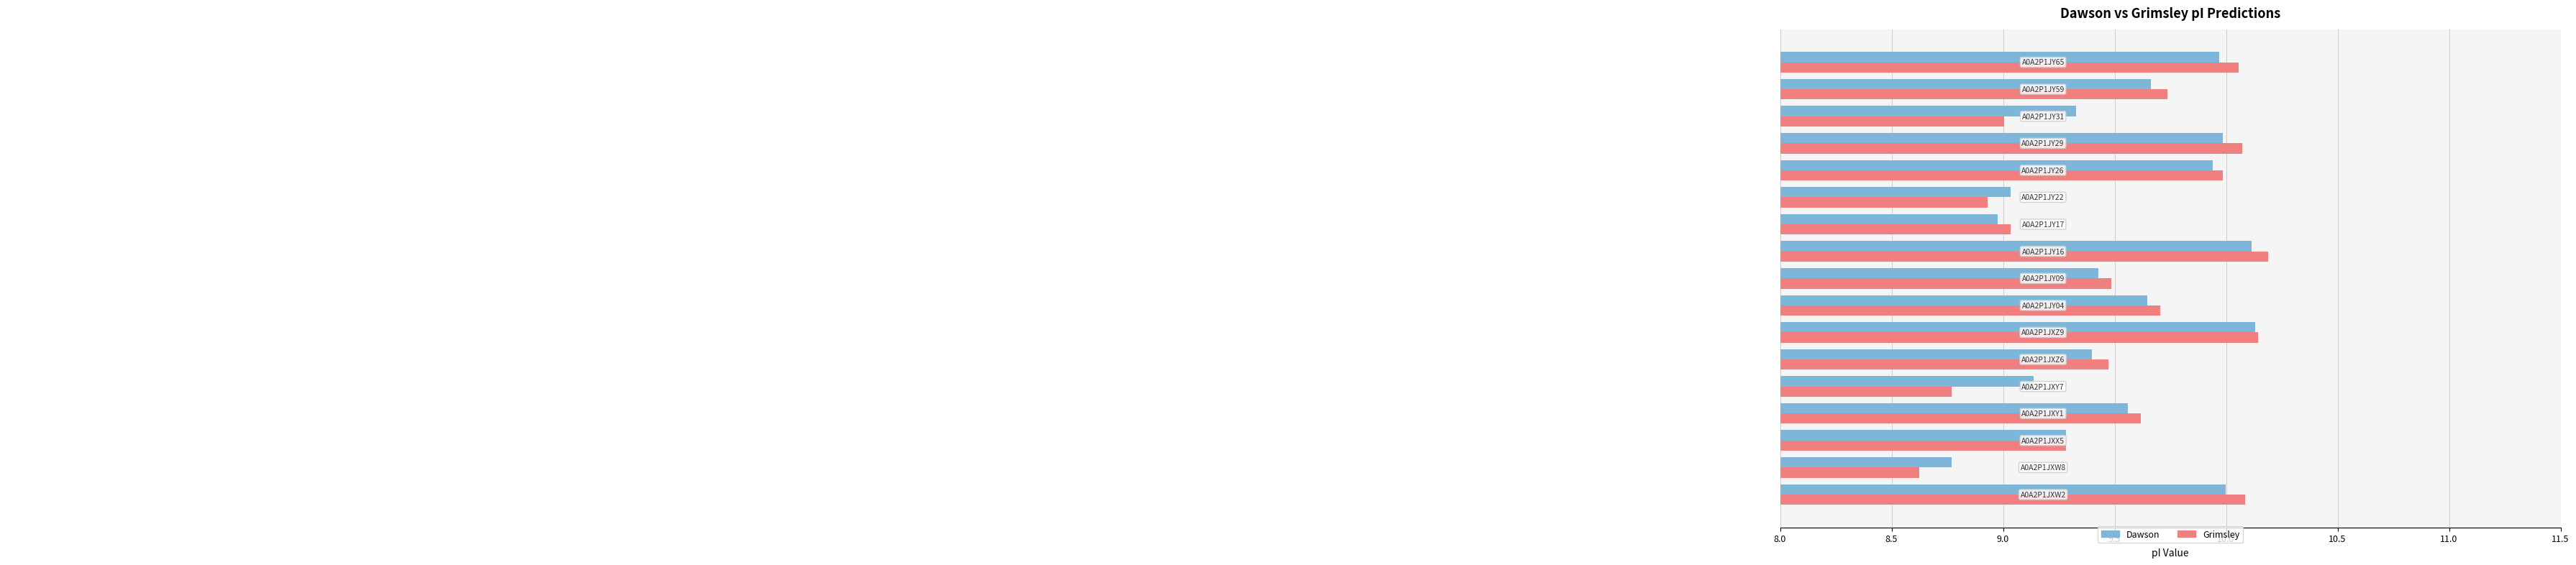

Rank the series by their average value, from lowest to highest.

Grimsley, Dawson